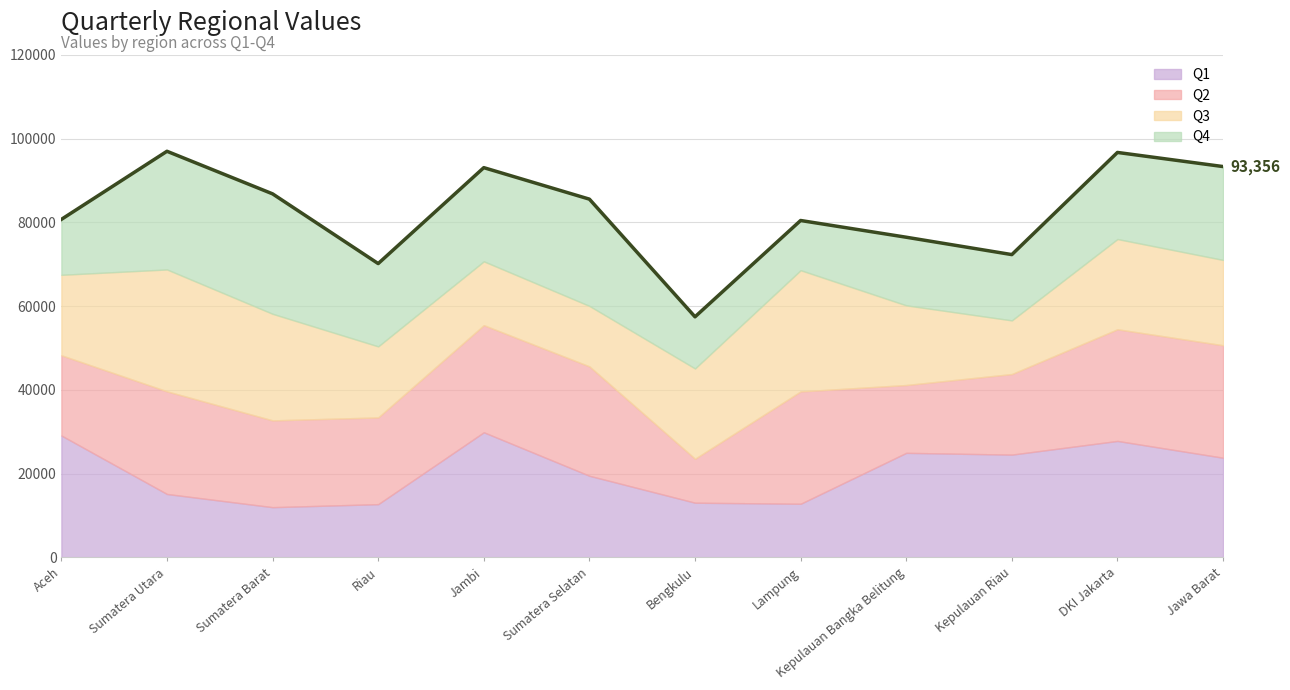

True or false: the data shows 109495 at Lampung.

False